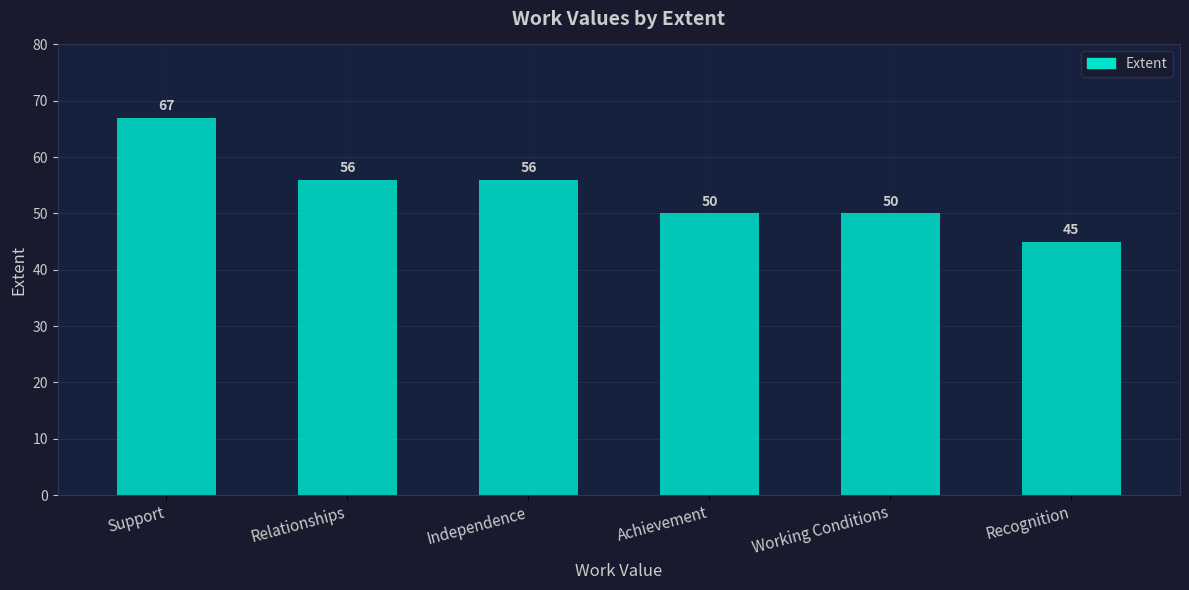

How many values are between 50 and 56?

4